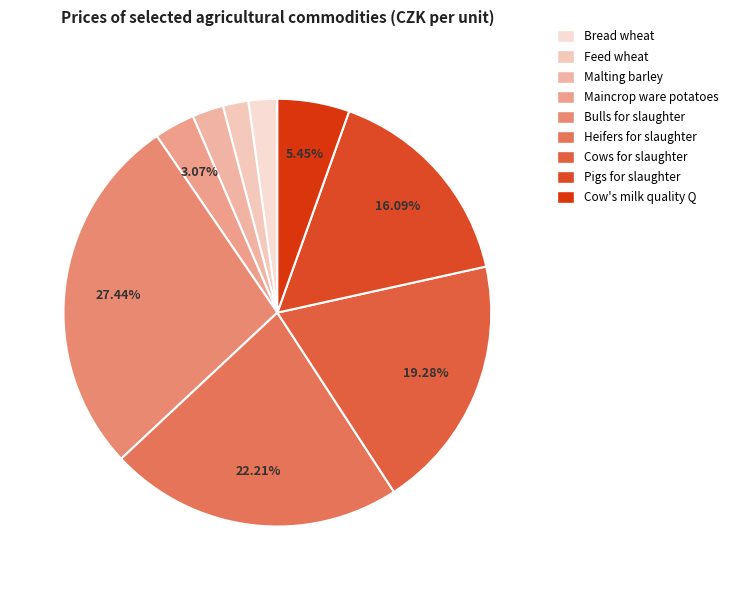

Is there any slice that represents more than half of the pie?

No